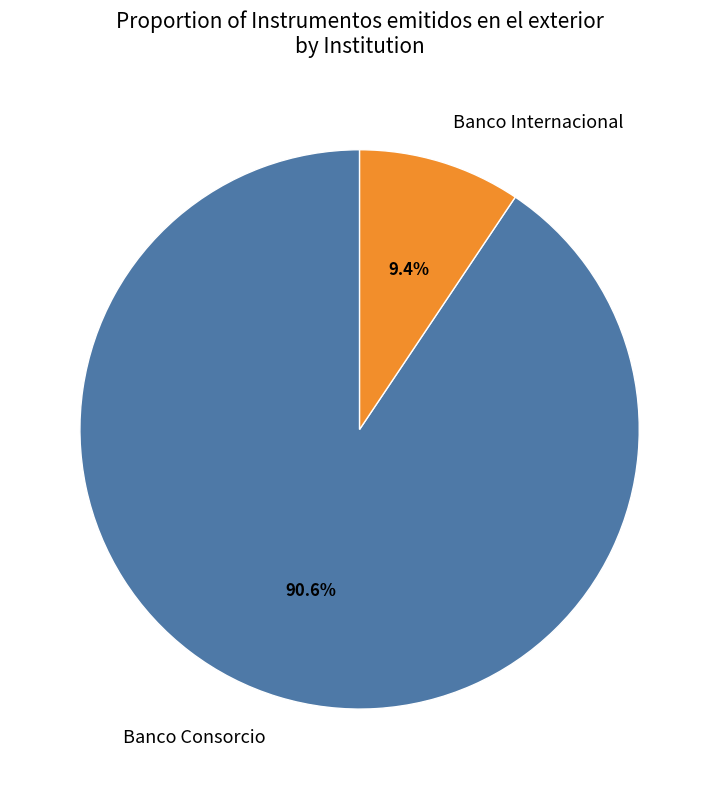

Is the sum of Banco Consorcio and Banco Internacional greater than half?

Yes